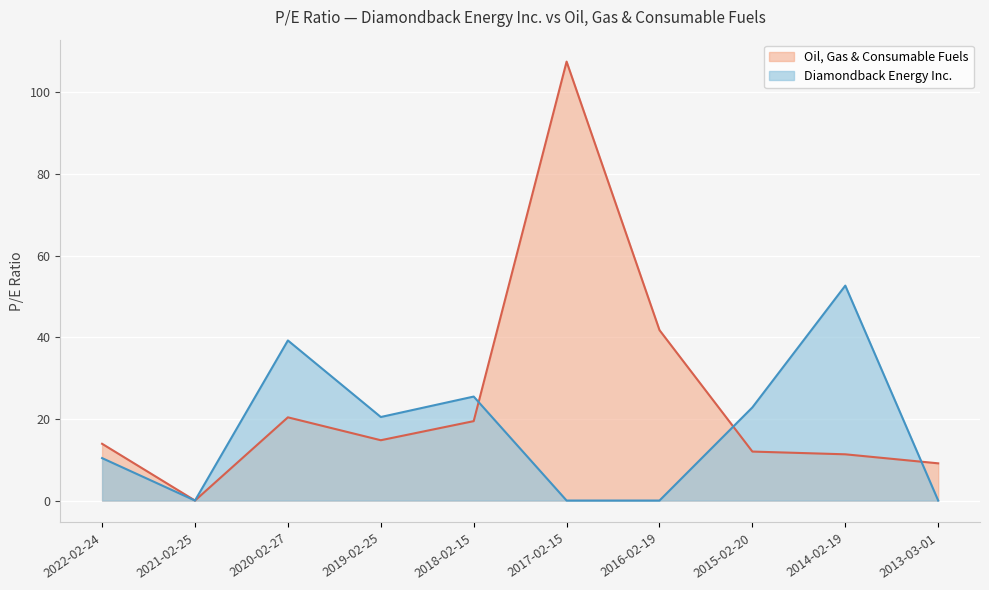

How many lines are shown in the chart?

2